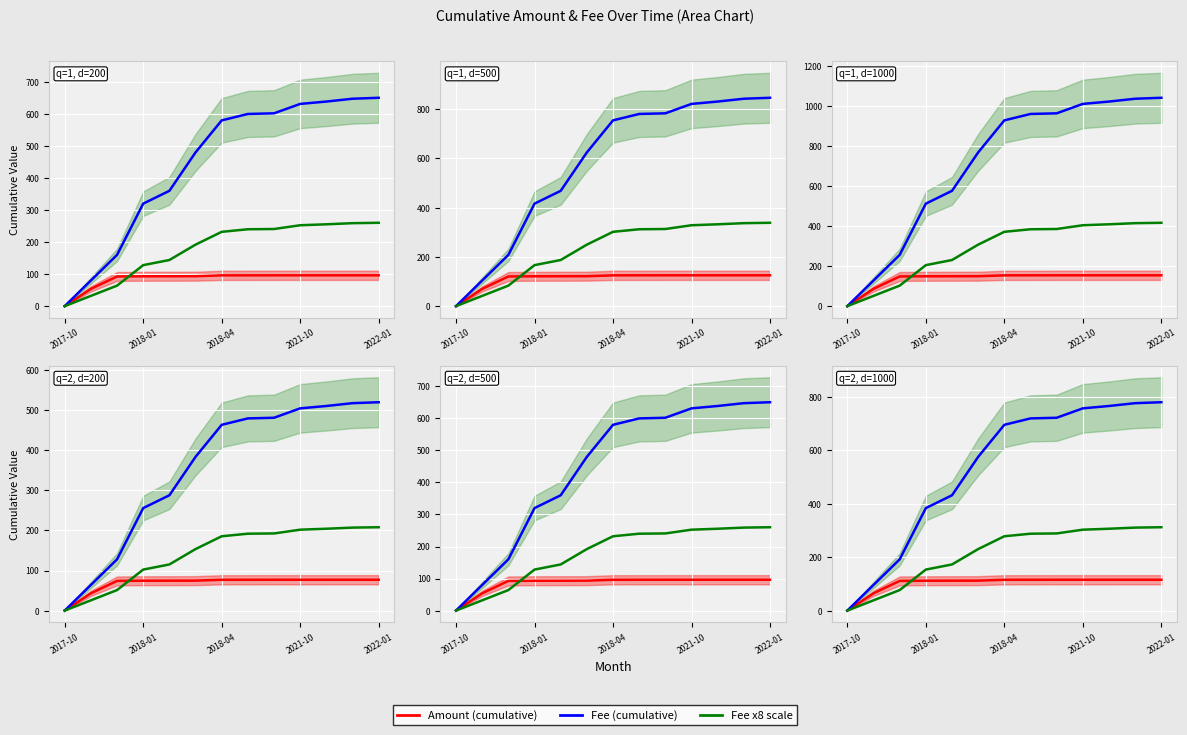

What is the difference between the highest and lowest values at 10?

651.1